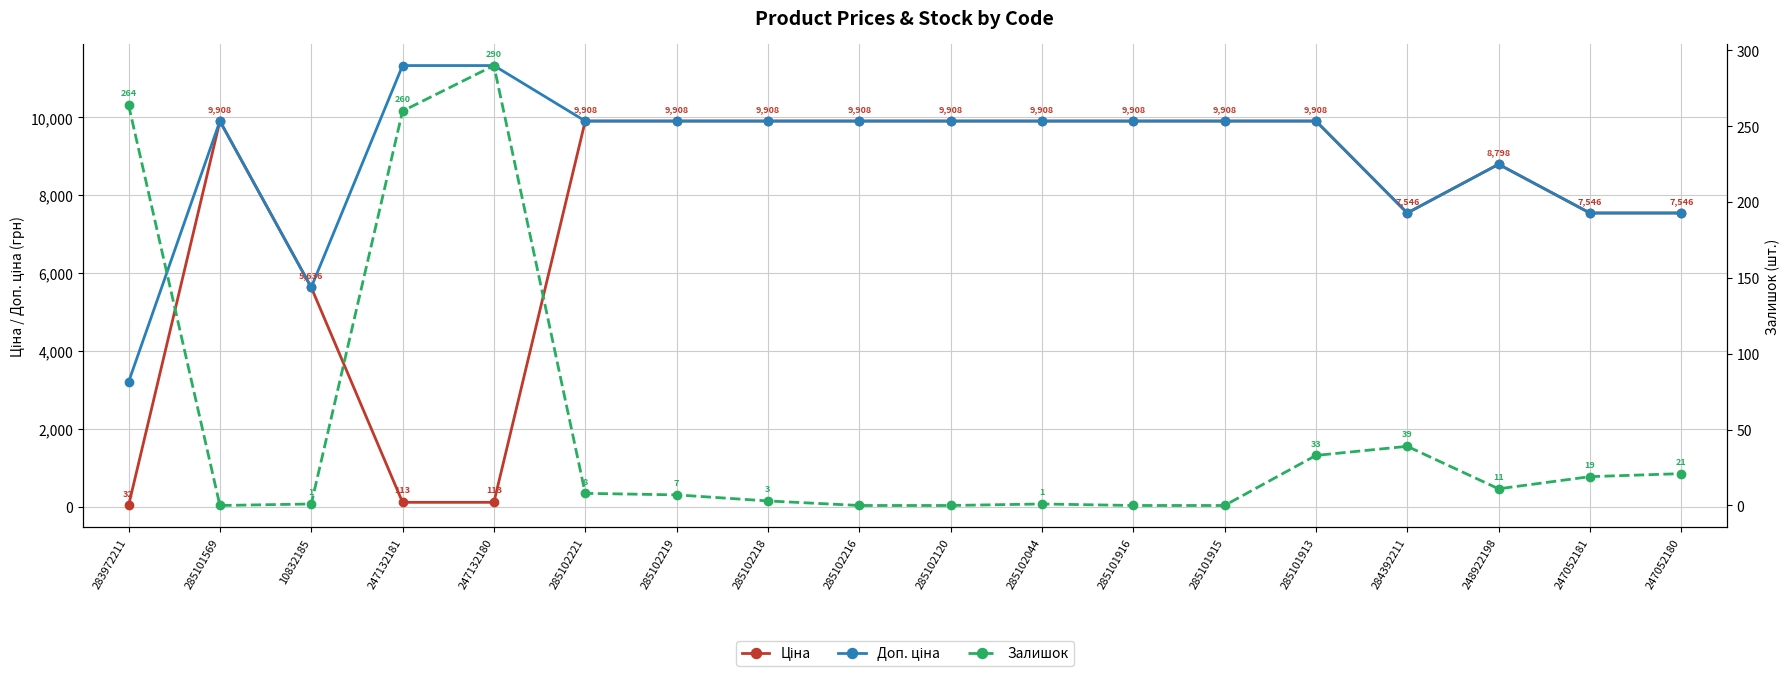

What is the label of the 5th point from the left?

247132180